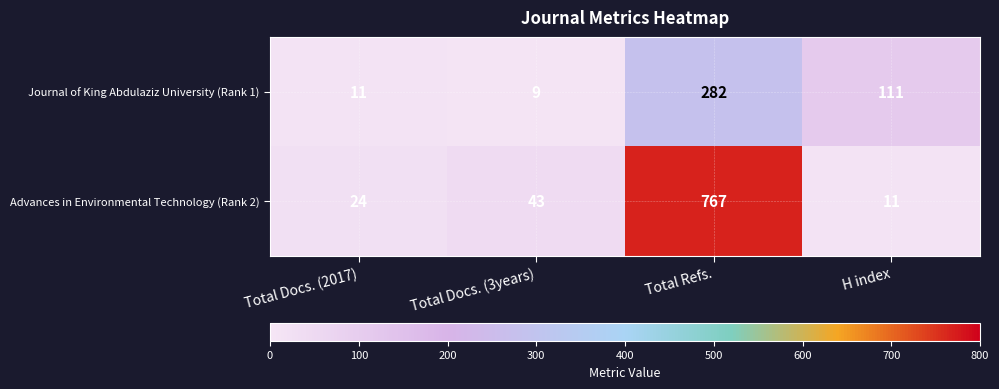

At which label does Journal of King Abdulaziz University (Rank 1) reach its peak?

Total Refs.